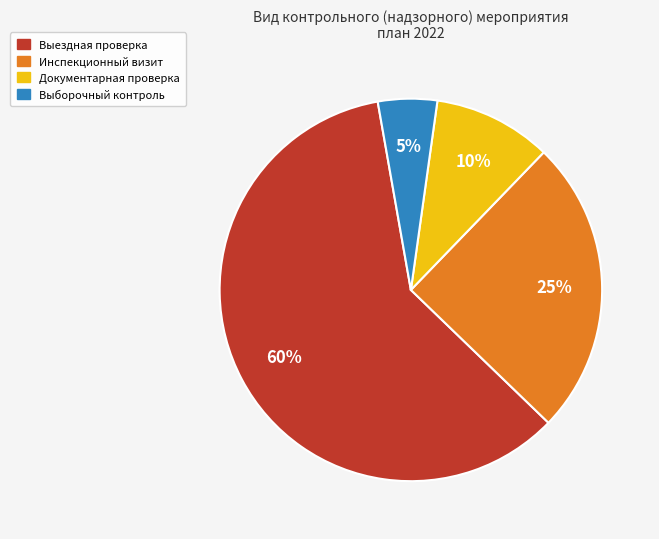

How many segments does this pie chart have?

4